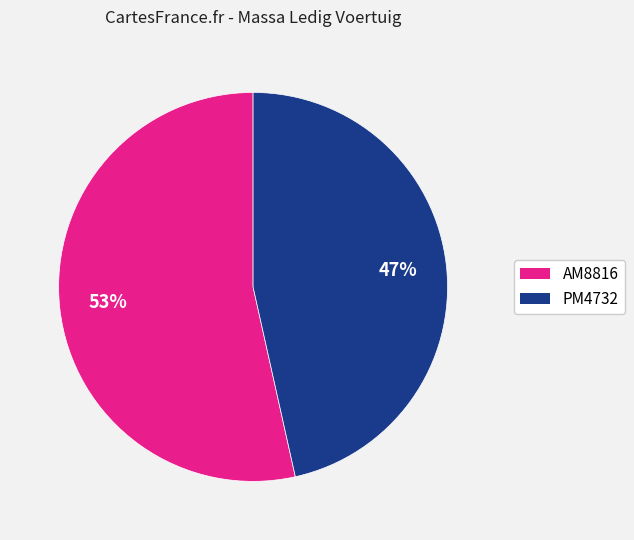

What is the smallest slice in the pie chart?

PM4732